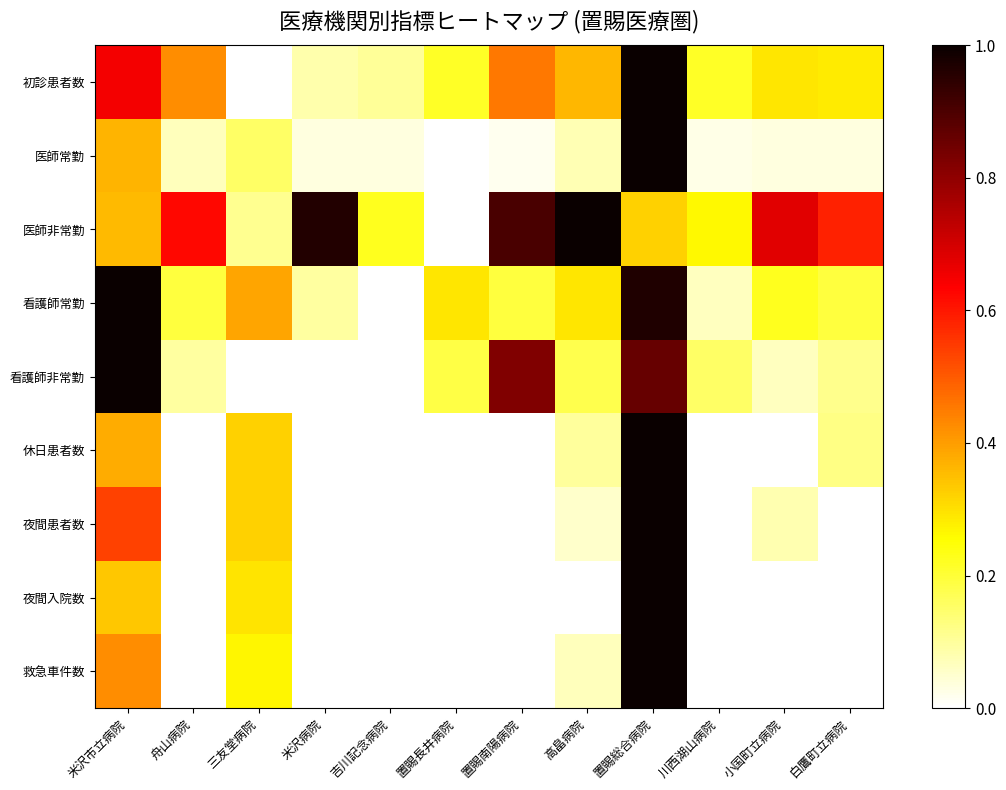

The 看護師非常勤 series shows 0.2 at 高畠病院. True or false?

True